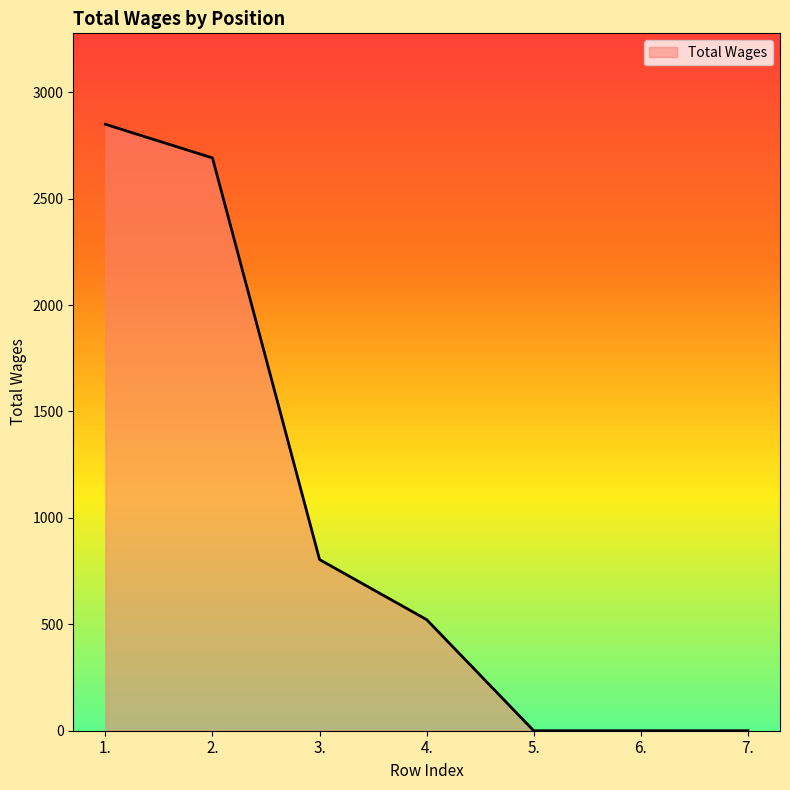

Which category has the highest value across all series?

1.